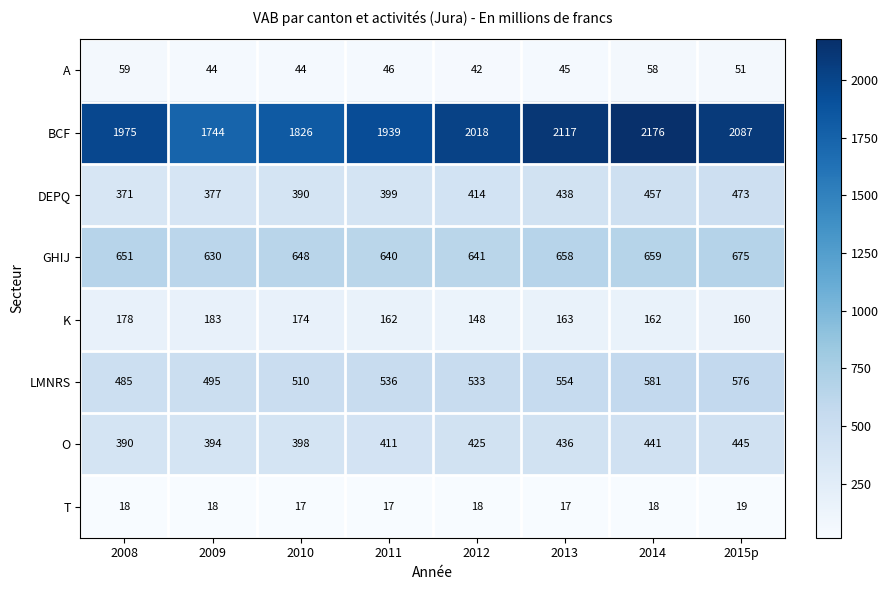

What is the approximate value of LMNRS at 2013?

554